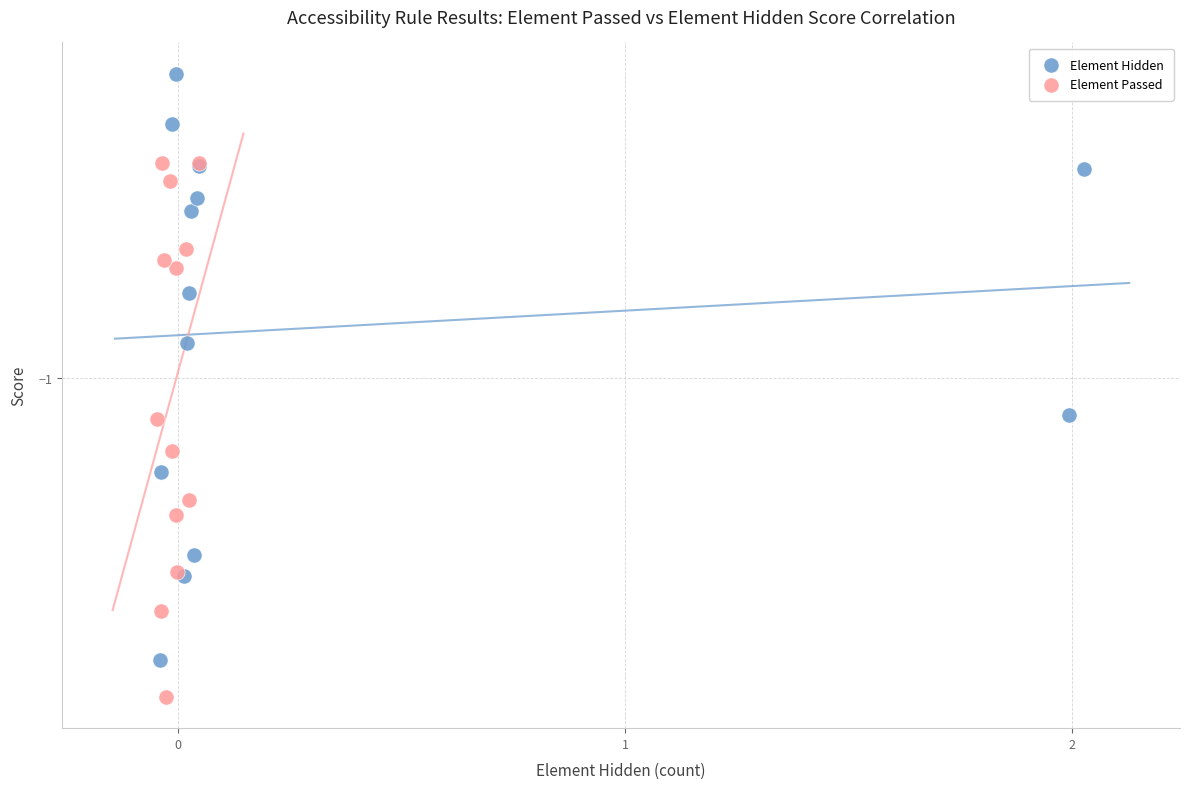

Which series has the largest Y range (max minus min)?

Element Hidden